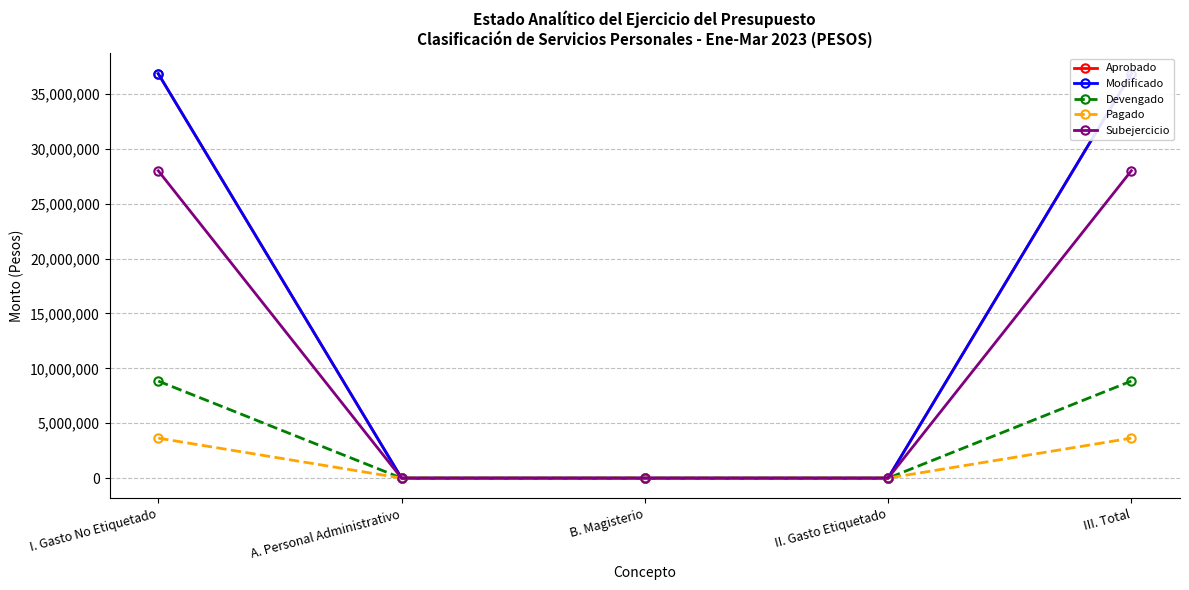

Which series changed the most between B. Magisterio and II. Gasto Etiquetado?

Aprobado